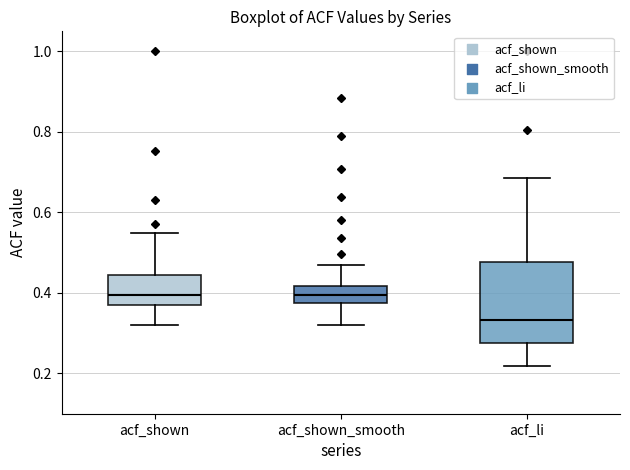

Reading left to right, read every box against the y-axis: the position of its median line, the range the box covers, and the ends of its whiskers. The values are not printed on the chart, so give them approximately, as read against the axis.

acf_shown: median 0.40, box 0.38 to 0.44, whiskers 0.32 to 0.56
acf_shown_smooth: median 0.40, box 0.38 to 0.42, whiskers 0.32 to 0.46
acf_li: median 0.34, box 0.28 to 0.48, whiskers 0.22 to 0.68